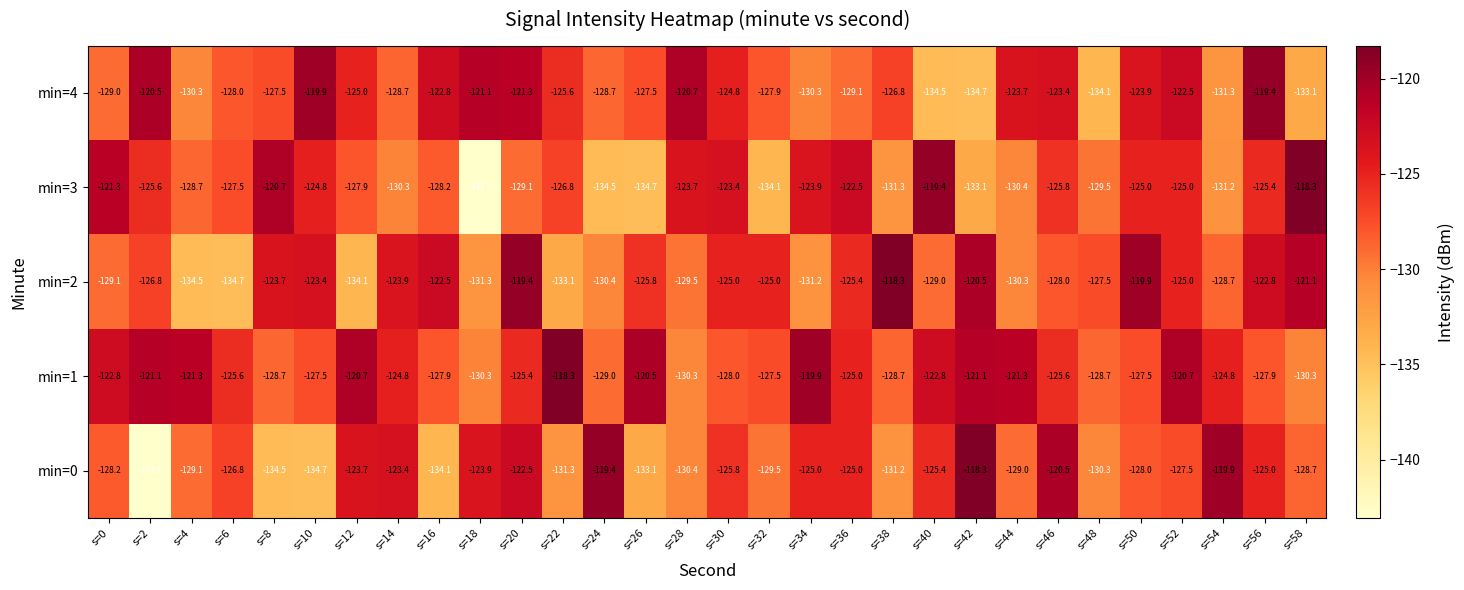

True or false: min=0 has a value of -128.2 at s=0.

True